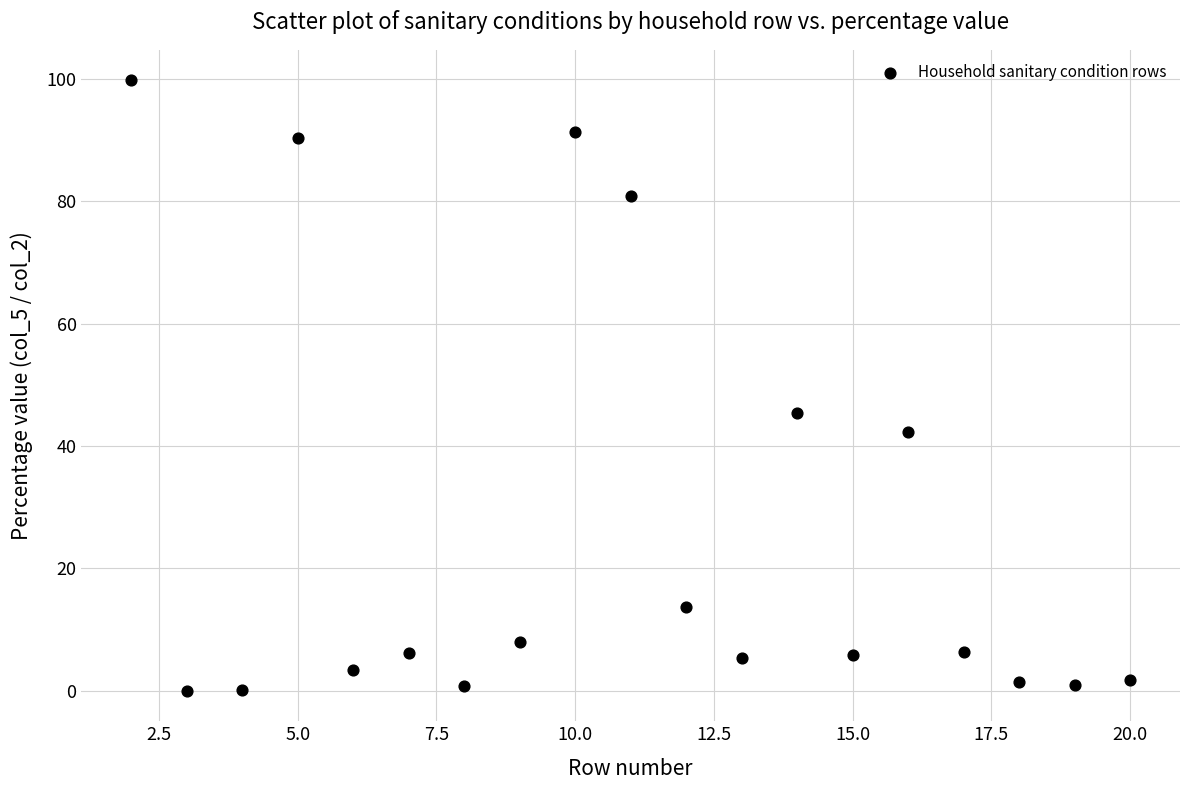

What Y value in the scatter plot is closest to 49?

45.4